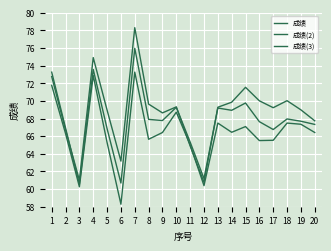

What is the total value across all series at 7?

227.6